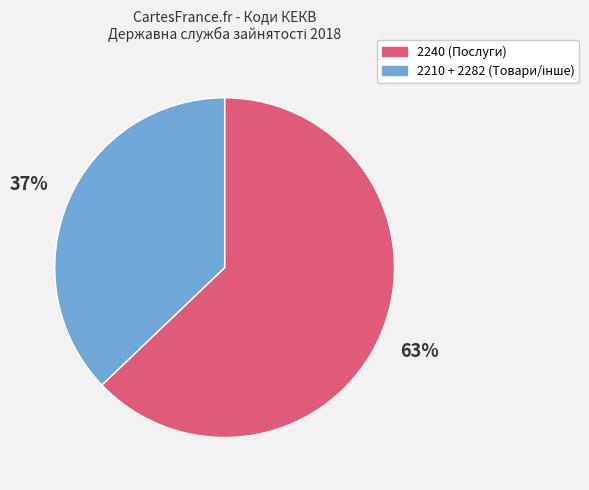

To the nearest percent, what is the difference between the largest and smallest slice percentages?

26%